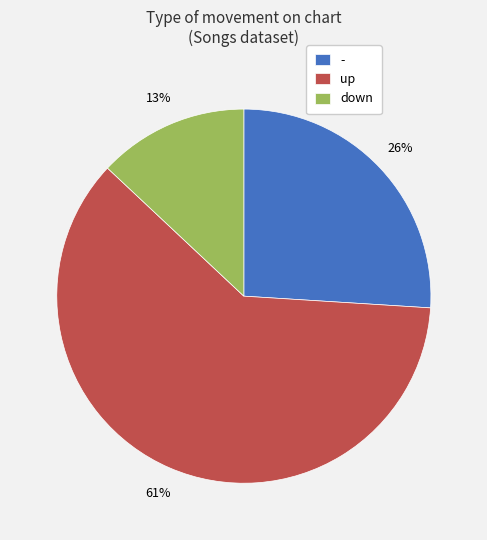

Approximately how many times larger is the value at - compared to down?

2.0